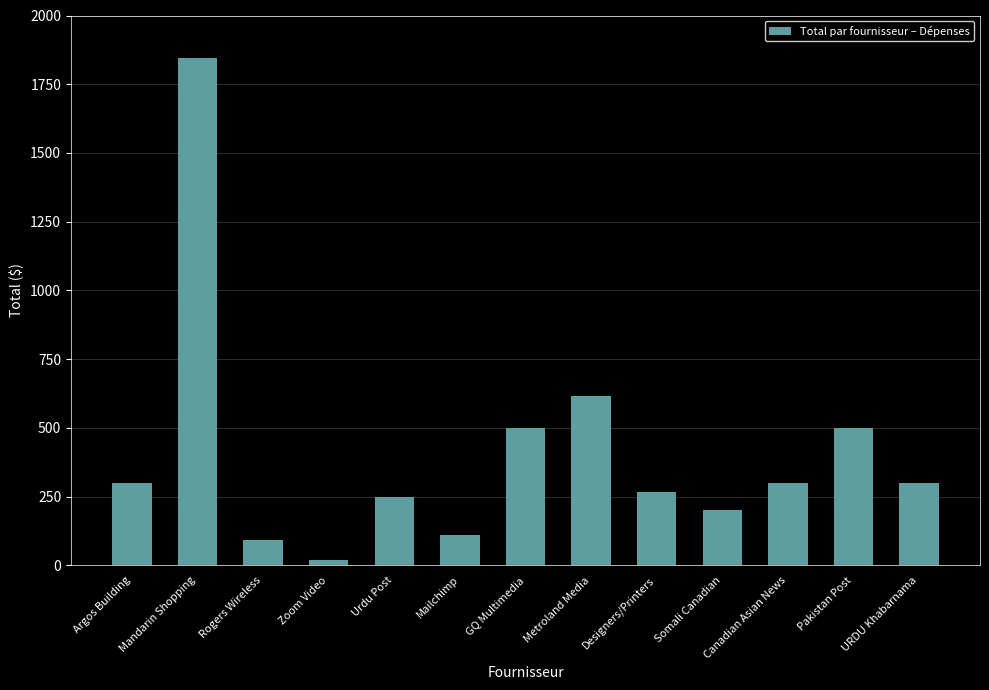

What is the maximum value shown in the chart?

1843.7